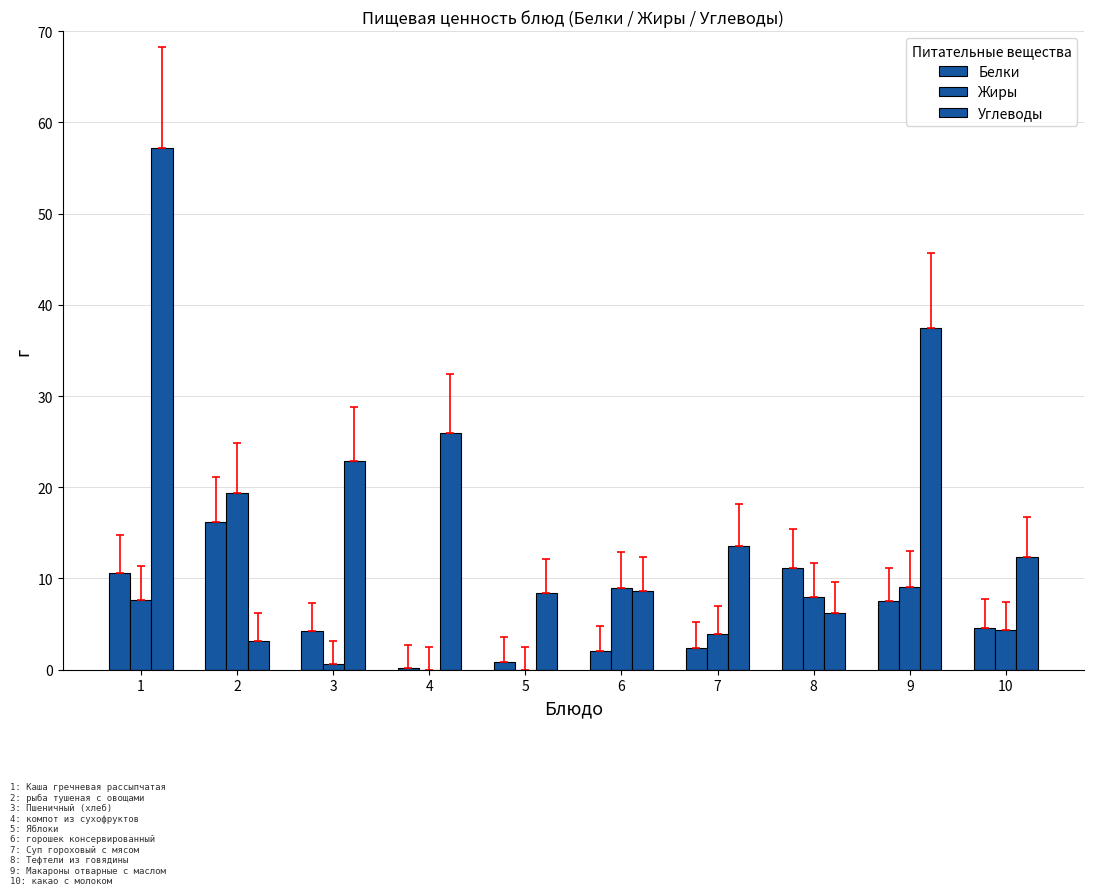

Is it true that Углеводы equals 13.6 at 7?

True